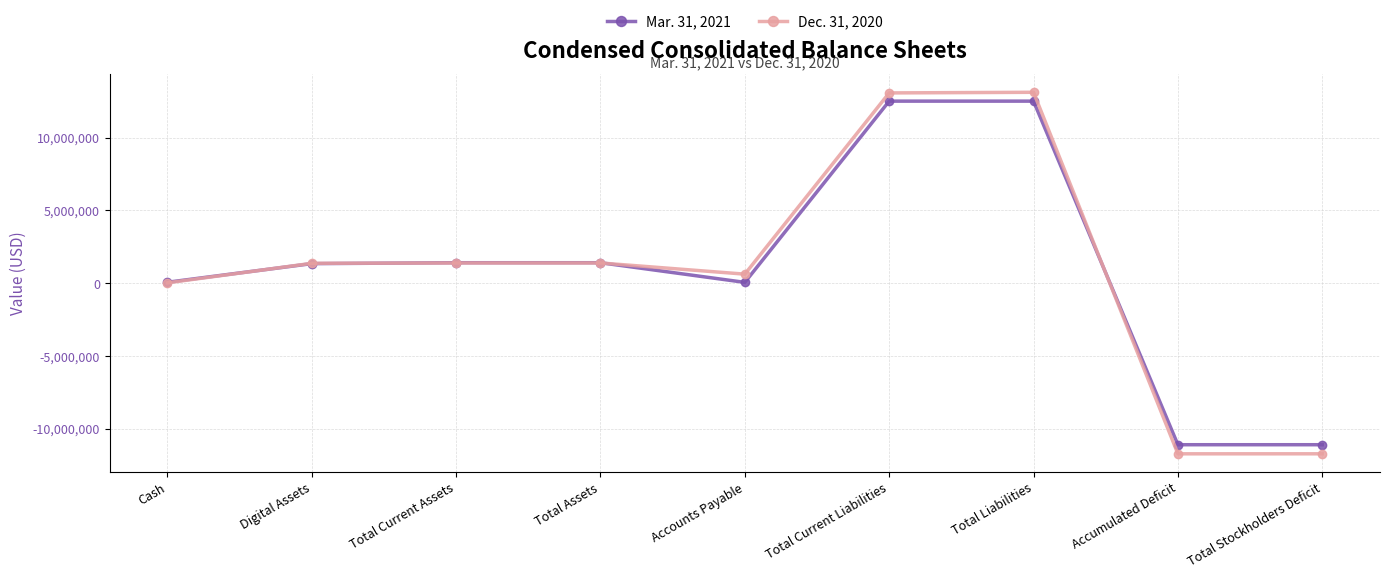

What is the label of the 4th point from the right?

Total Current Liabilities